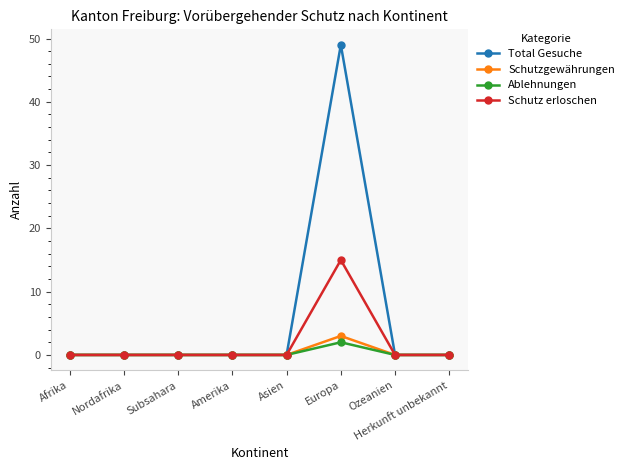

What position from the left is Herkunft unbekannt?

8